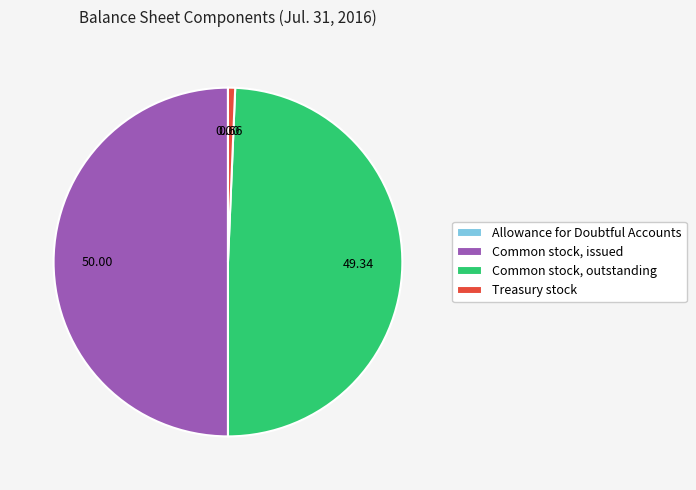

Do Treasury stock and Common stock, issued together represent more than half of the pie?

Yes